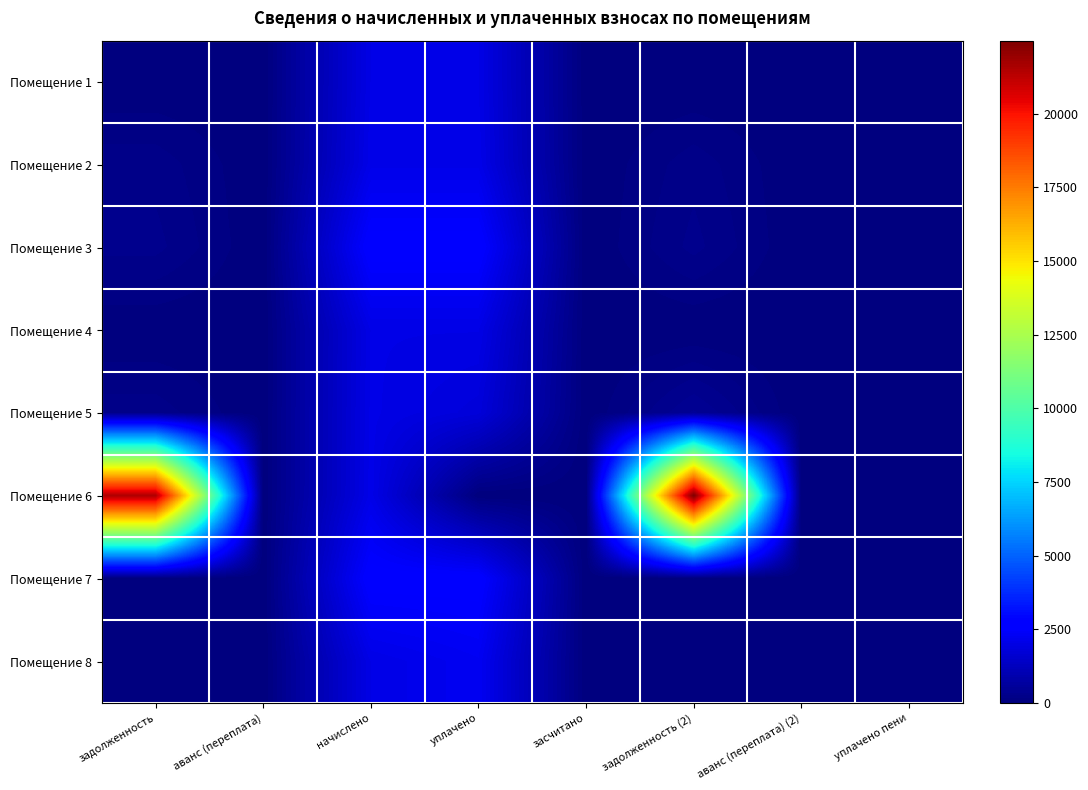

At how many categories does at least one series exceed 15078?

2